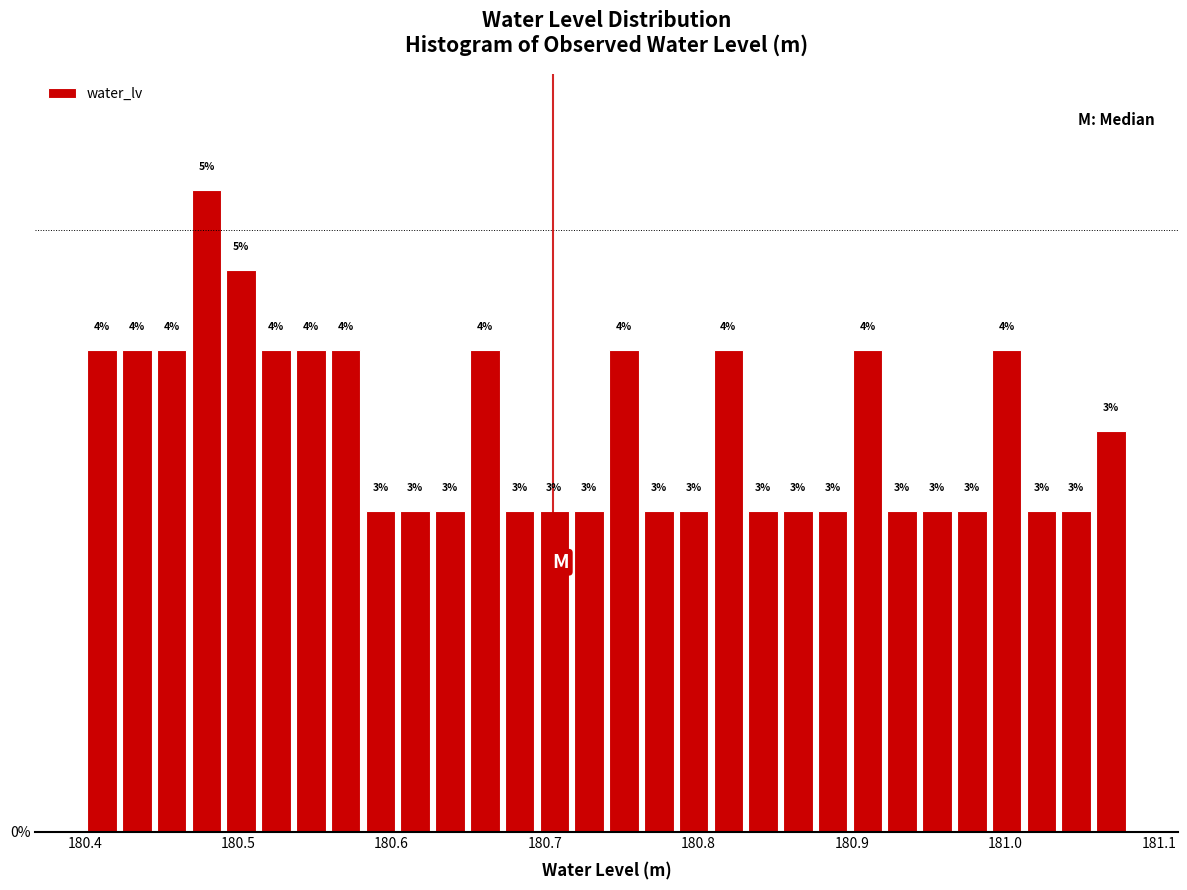

Around what value on the x-axis is the tallest bar? Give the approximate position of its centre, as read against the axis.

180.48